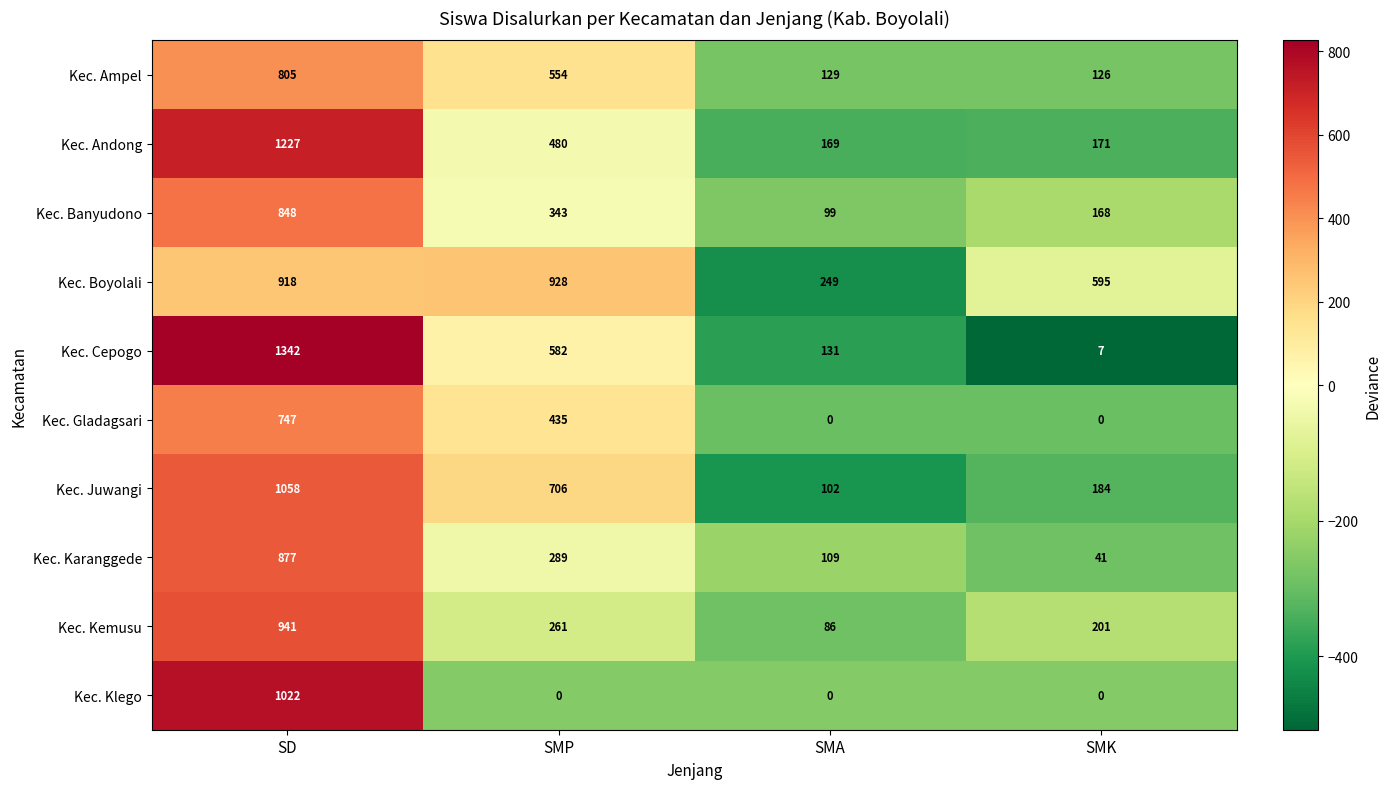

Which series has the largest range (max minus min)?

Kec. Cepogo